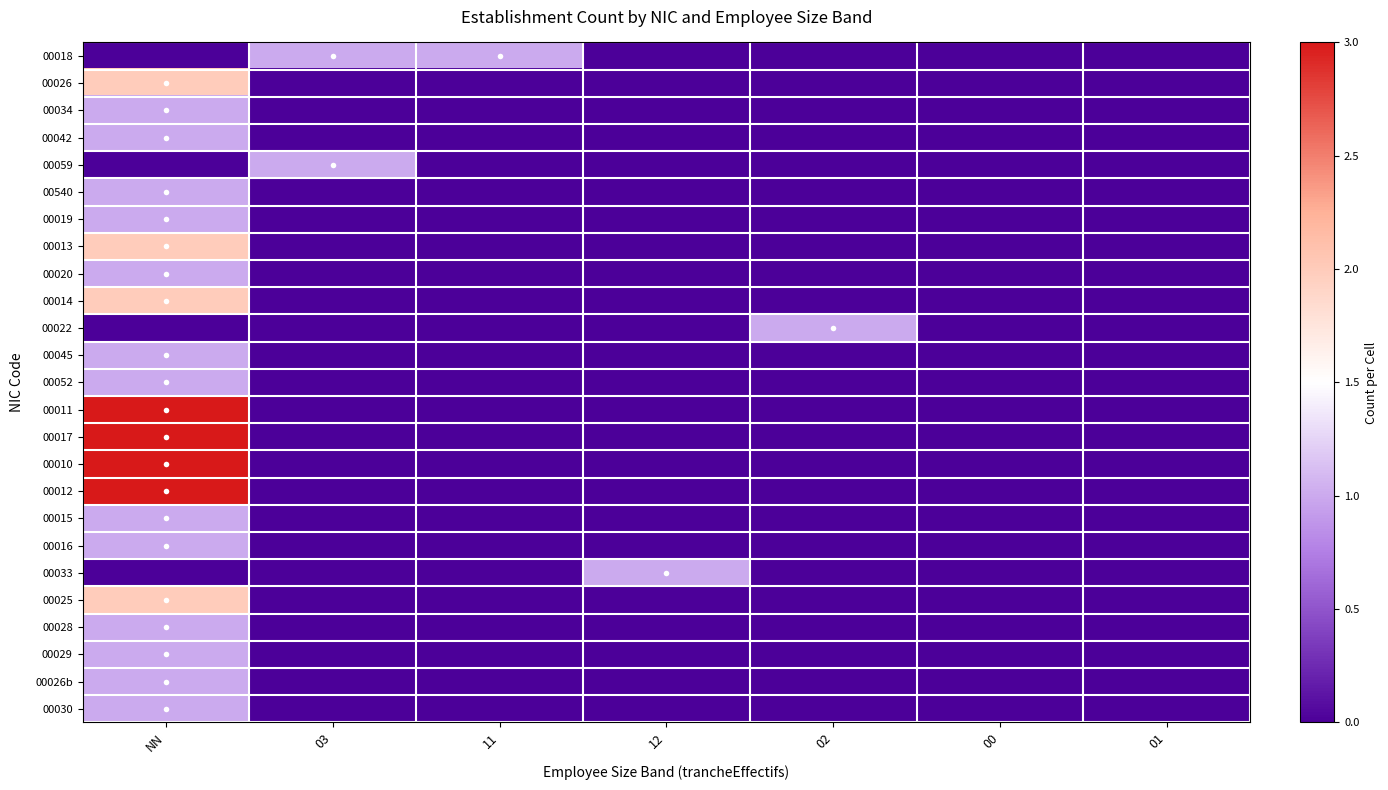

Which series has the largest total across all categories?

00011